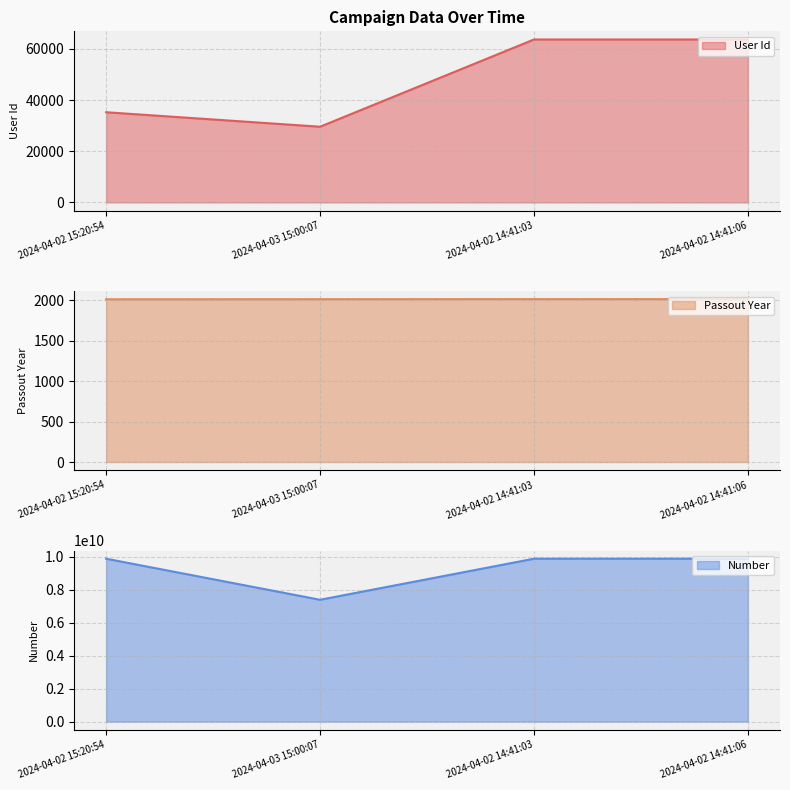

The value of User Id at 2024-04-02 14:41:06 is 18359. True or false?

False